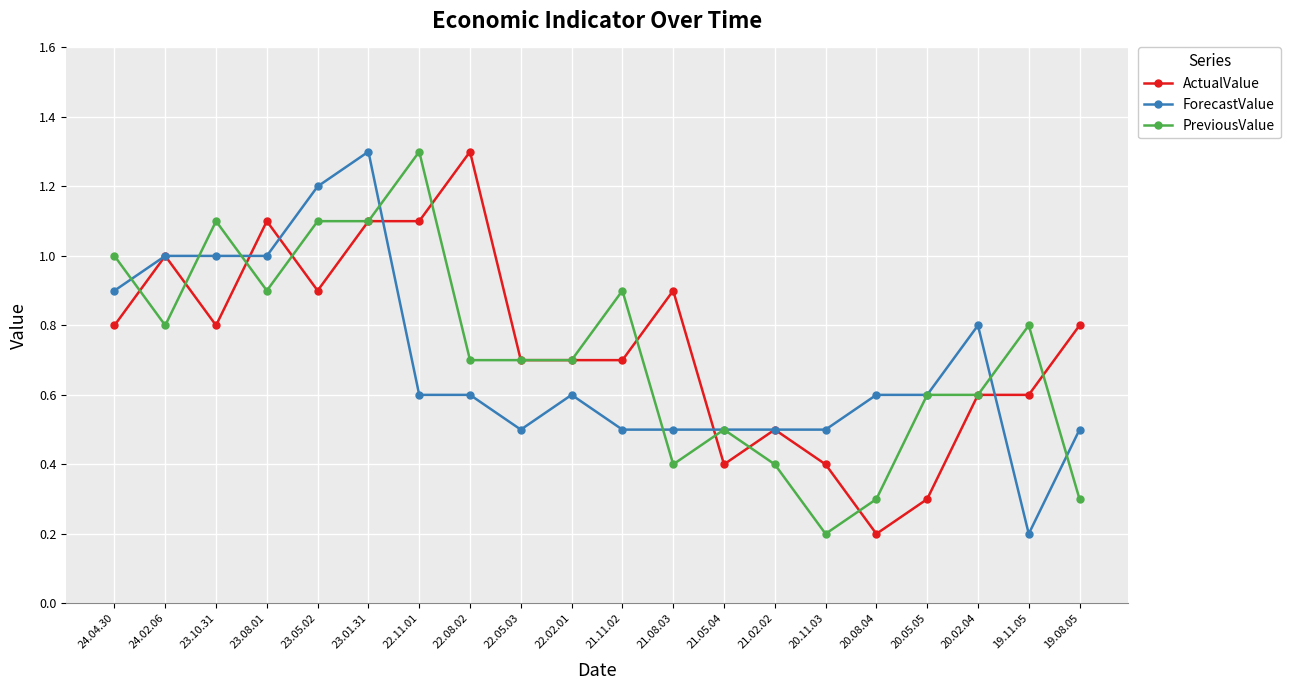

Rank the series at 20.08.04 from highest to lowest value.

ForecastValue, PreviousValue, ActualValue